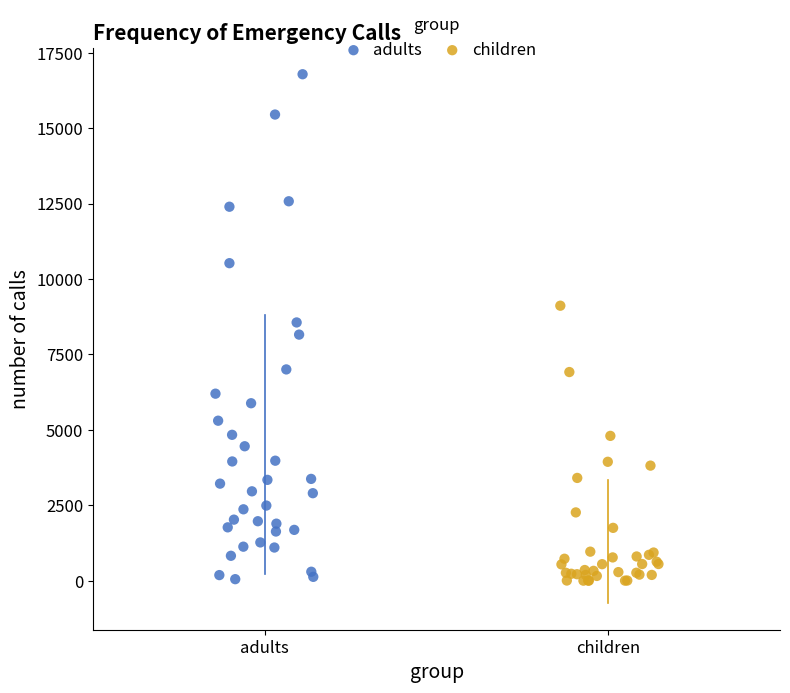

Which series reaches the maximum Y coordinate?

adults